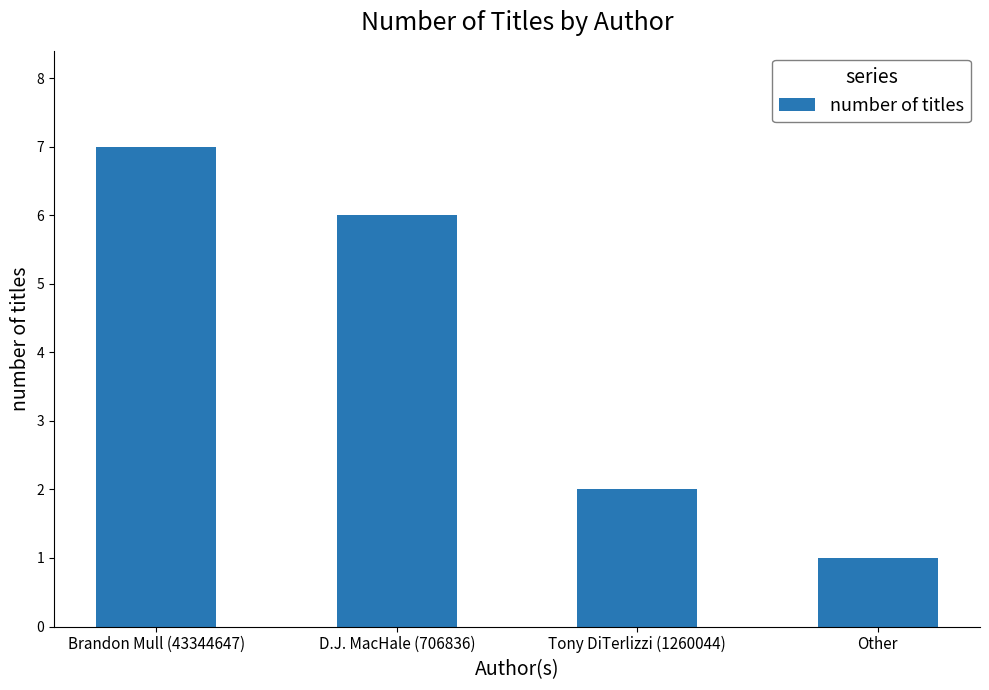

Approximately how many times larger is the value at D.J. MacHale (706836) compared to Brandon Mull (43344647)?

0.9